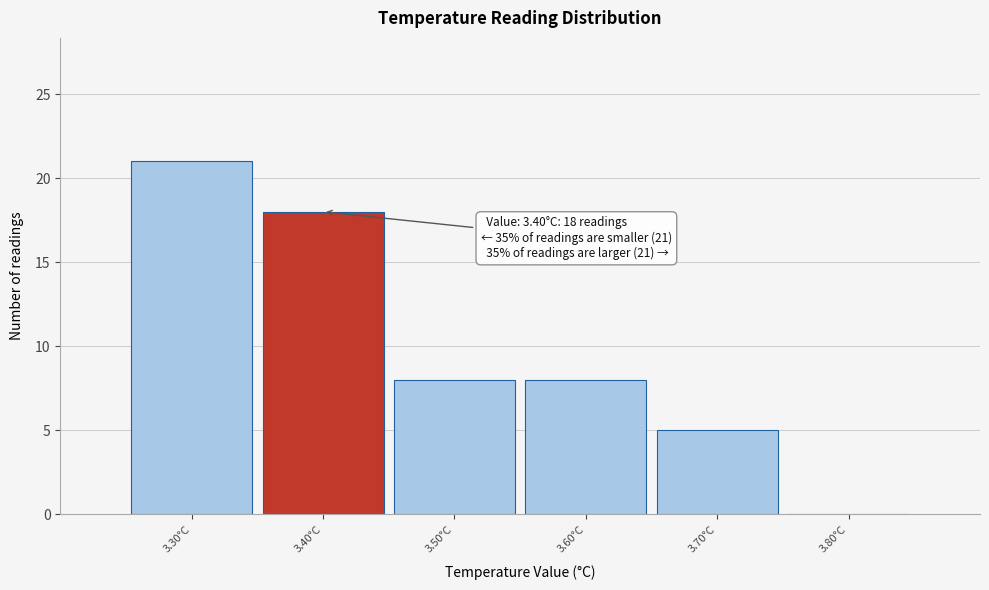

Which range on the x-axis has the tallest bar?

3.25 to 3.35